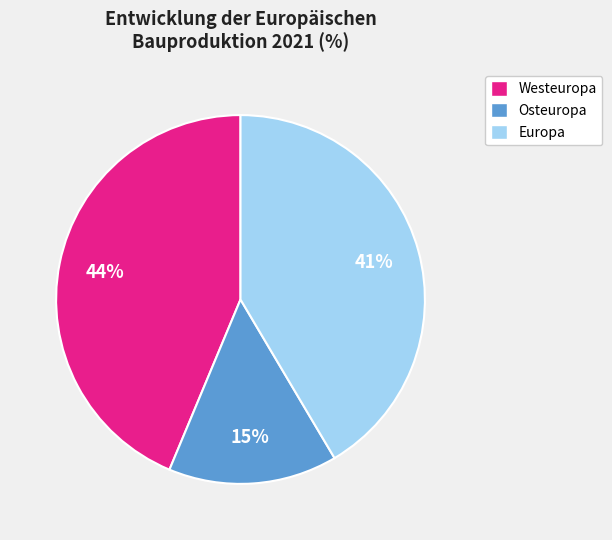

To the nearest percent, what portion does Europa represent?

41%